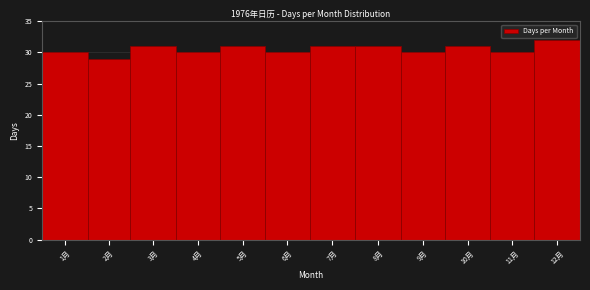

Reading right to left, transcribe all the data shown in this chart.

32	30	31	30	31	31	30	31	30	31	29	30